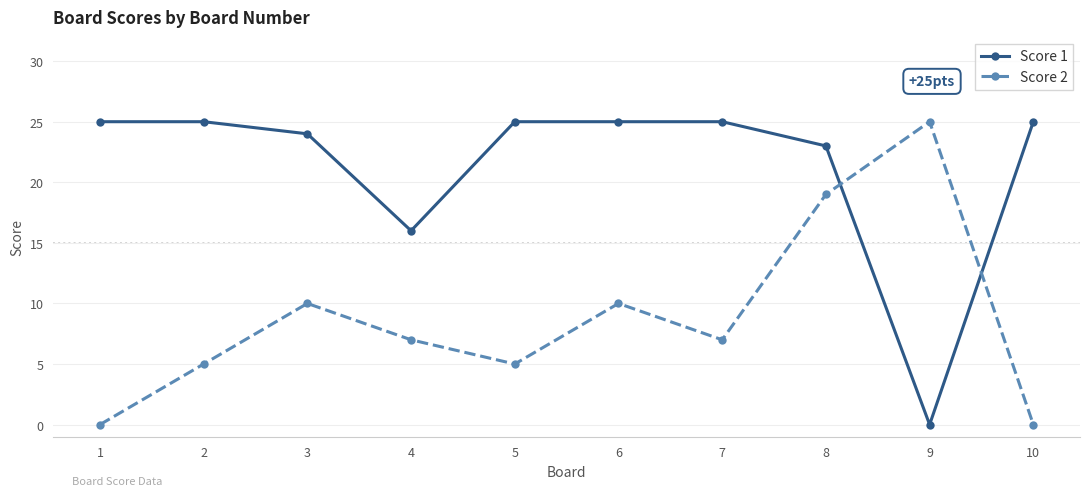

True or false: Score 2 has a value of 12 at 10.

False